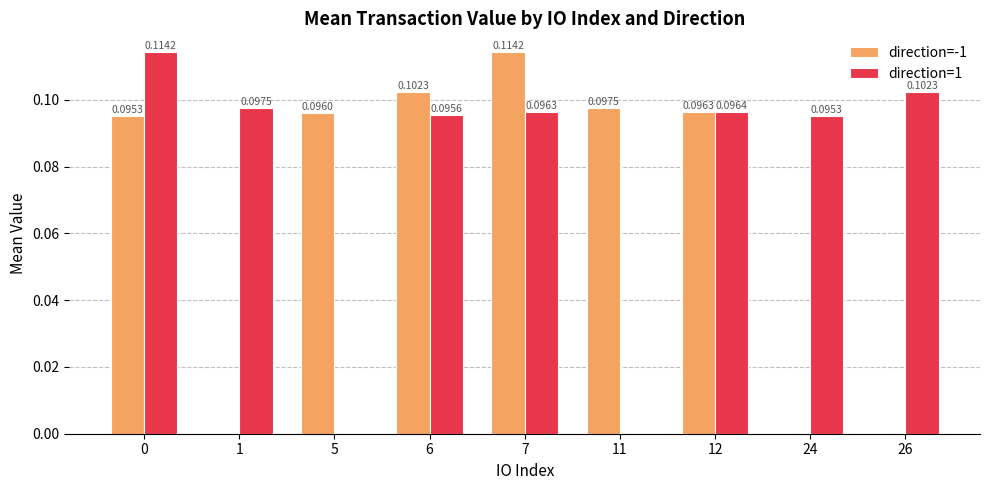

Between 7 and 11, which series saw the biggest shift?

direction=1